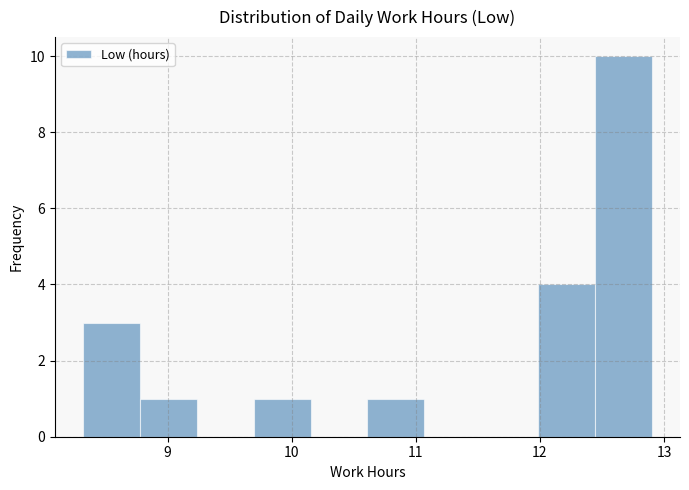

Reading left to right, list every bar in this chart as the range it spans on the x-axis followed by its height. Neither the bar edges nor the heights are printed on the chart, so give them approximately, as read against the axes.

8.3 to 8.8: 3
8.8 to 9.2: 1
9.2 to 9.7: 0
9.7 to 10.2: 1
10.2 to 10.6: 0
10.6 to 11.1: 1
11.1 to 11.5: 0
11.5 to 12.0: 0
12.0 to 12.4: 4
12.4 to 12.9: 10